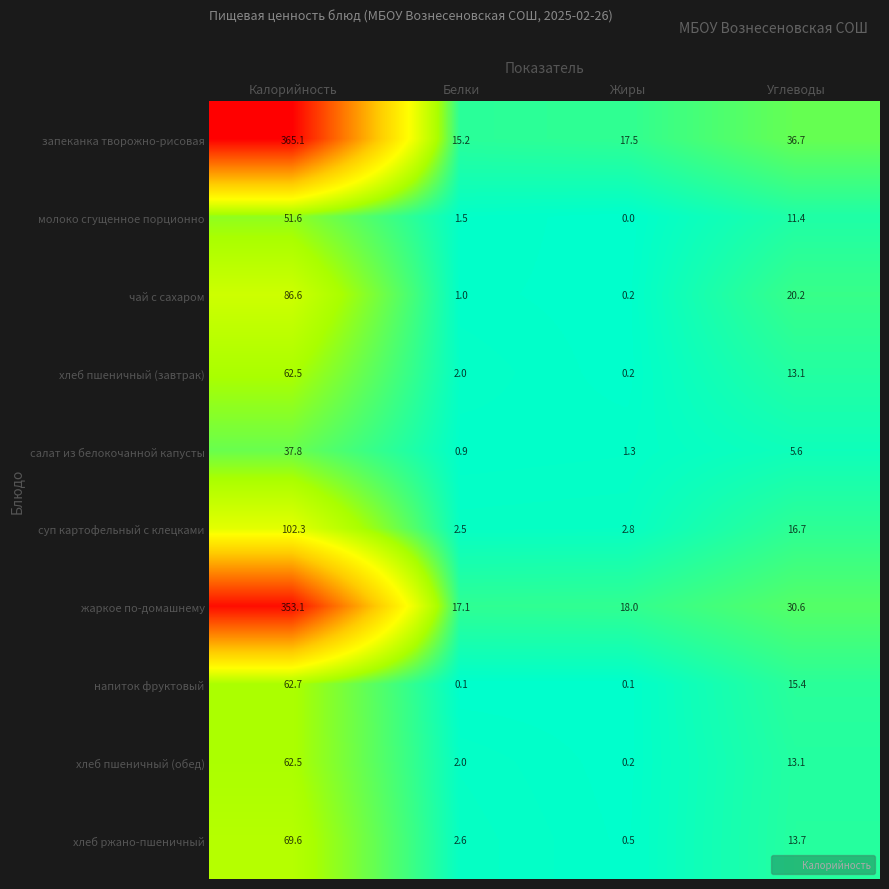

Is it true that хлеб пшеничный (завтрак) equals 30.6 at Калорийность?

False